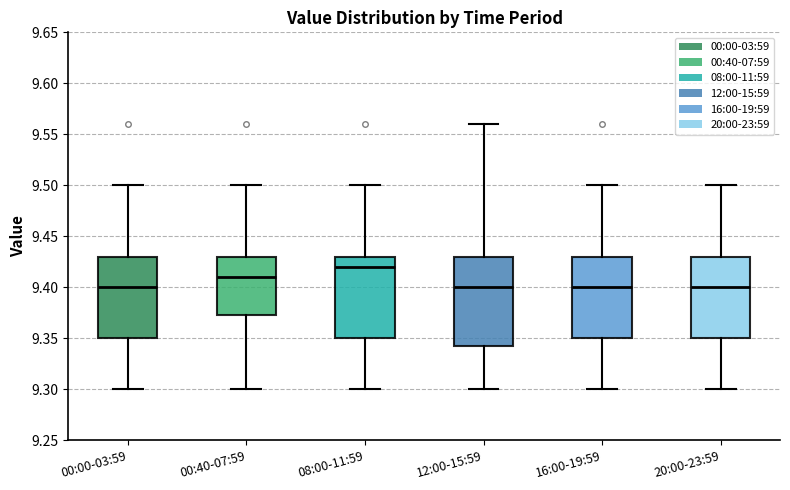

Reading left to right, read every box against the y-axis: the position of its median line, the range the box covers, and the ends of its whiskers. The values are not printed on the chart, so give them approximately, as read against the axis.

00:00-03:59: median 9.400, box 9.350 to 9.430, whiskers 9.300 to 9.500
00:40-07:59: median 9.410, box 9.375 to 9.430, whiskers 9.300 to 9.500
08:00-11:59: median 9.420, box 9.350 to 9.430, whiskers 9.300 to 9.500
12:00-15:59: median 9.400, box 9.345 to 9.430, whiskers 9.300 to 9.560
16:00-19:59: median 9.400, box 9.350 to 9.430, whiskers 9.300 to 9.500
20:00-23:59: median 9.400, box 9.350 to 9.430, whiskers 9.300 to 9.500